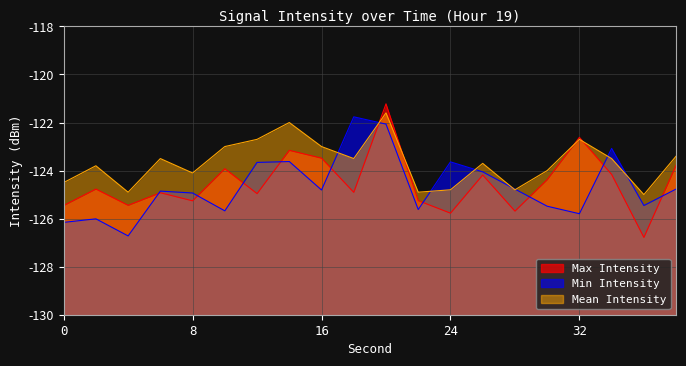

Which series has the widest spread of values?

Max Intensity